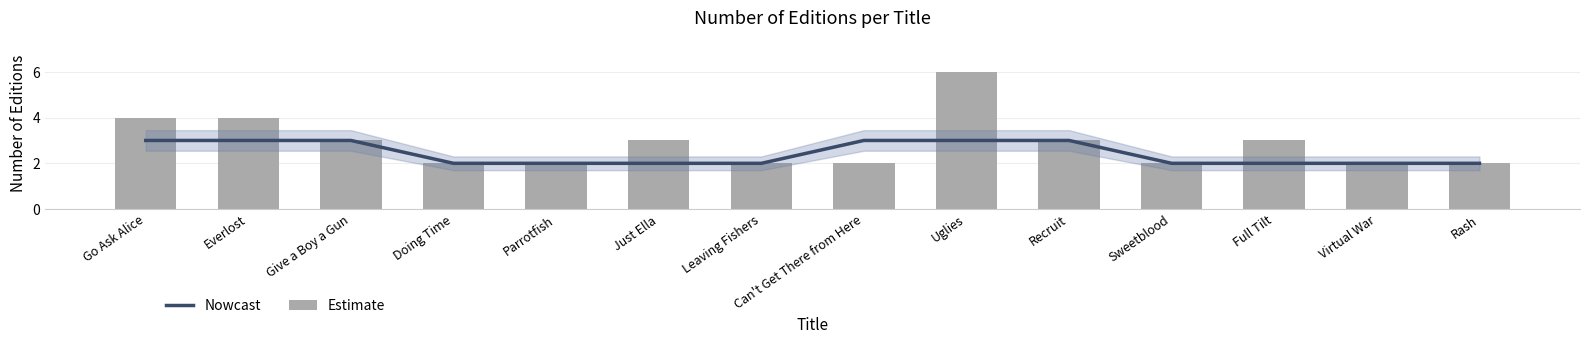

How many series are shown in this chart?

2